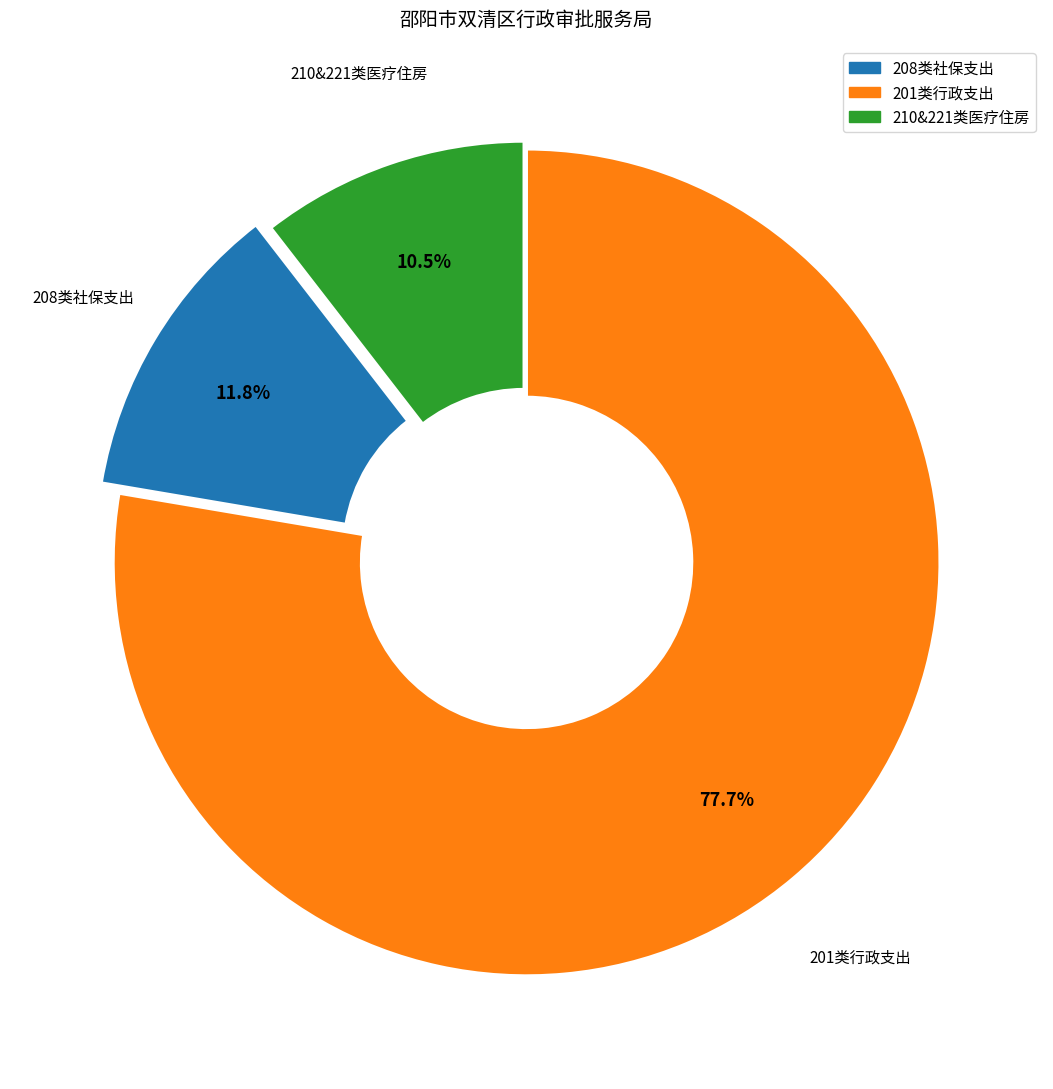

Is there any slice that represents more than half of the pie?

Yes